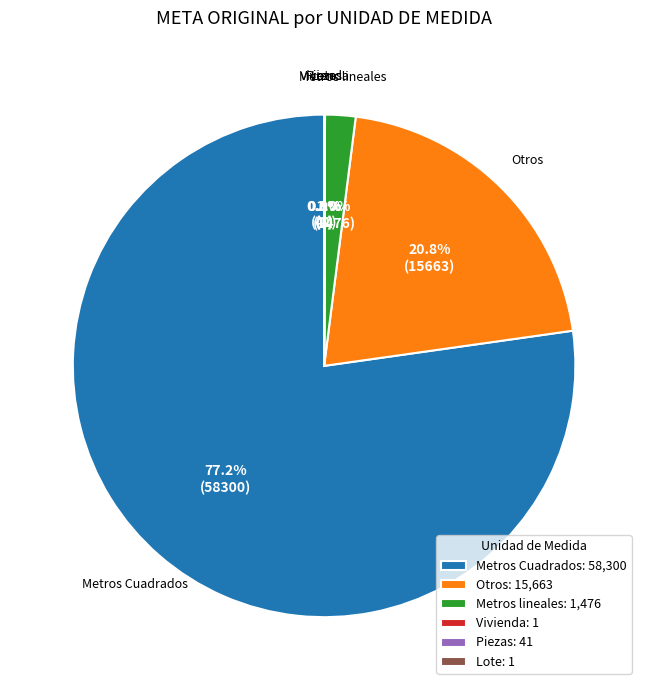

What is the ratio of the value at Otros: 15,663 to the value at Metros Cuadrados: 58,300?

0.3